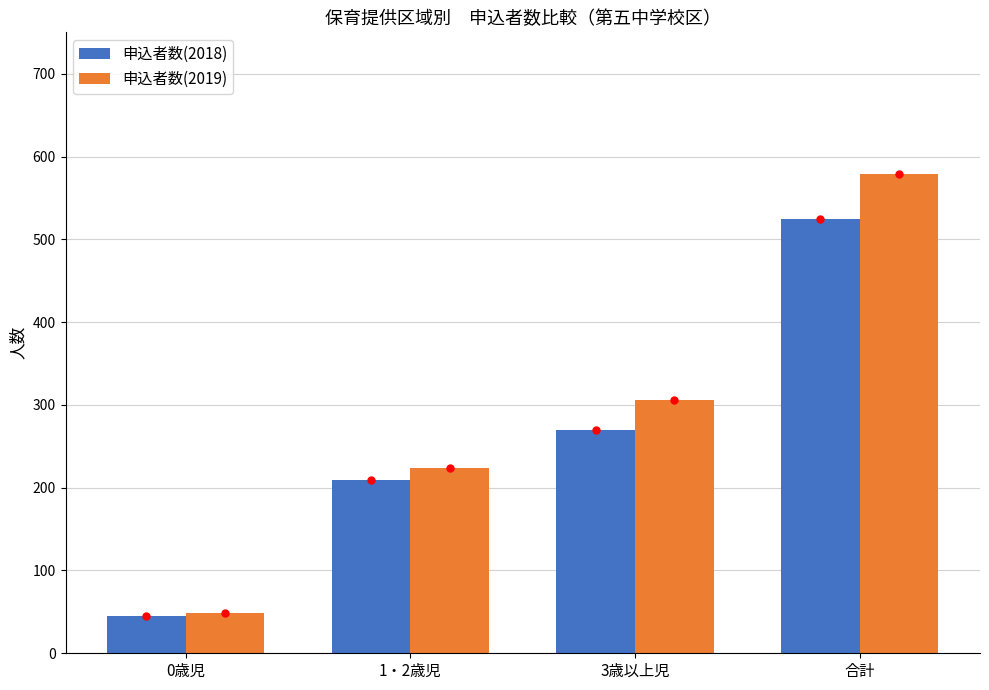

Reading left to right, what are all the values shown in this chart?

申込者数(2018): 0歳児=45	1・2歳児=209	3歳以上児=270	合計=524
申込者数(2019): 0歳児=49	1・2歳児=224	3歳以上児=306	合計=579